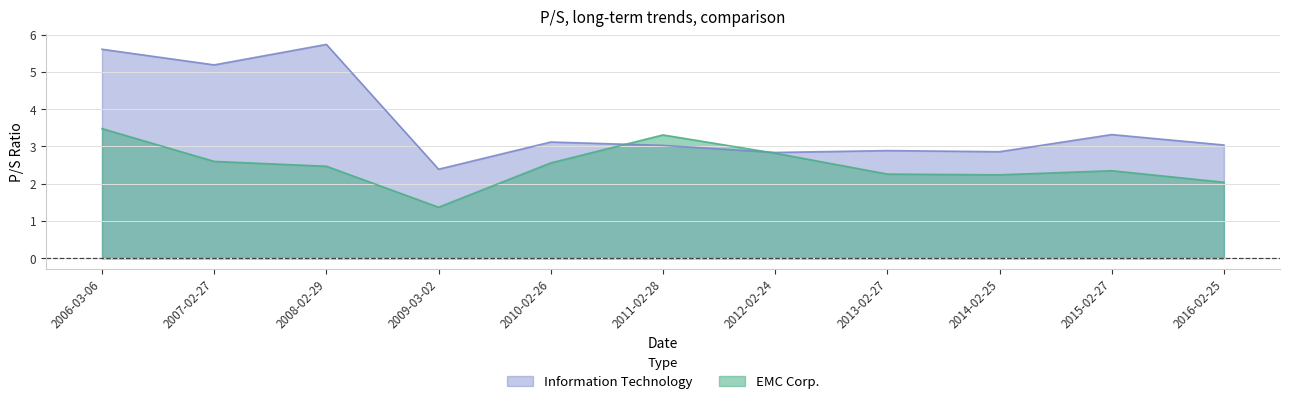

Where is Information Technology nearest to the value 4?

2015-02-27